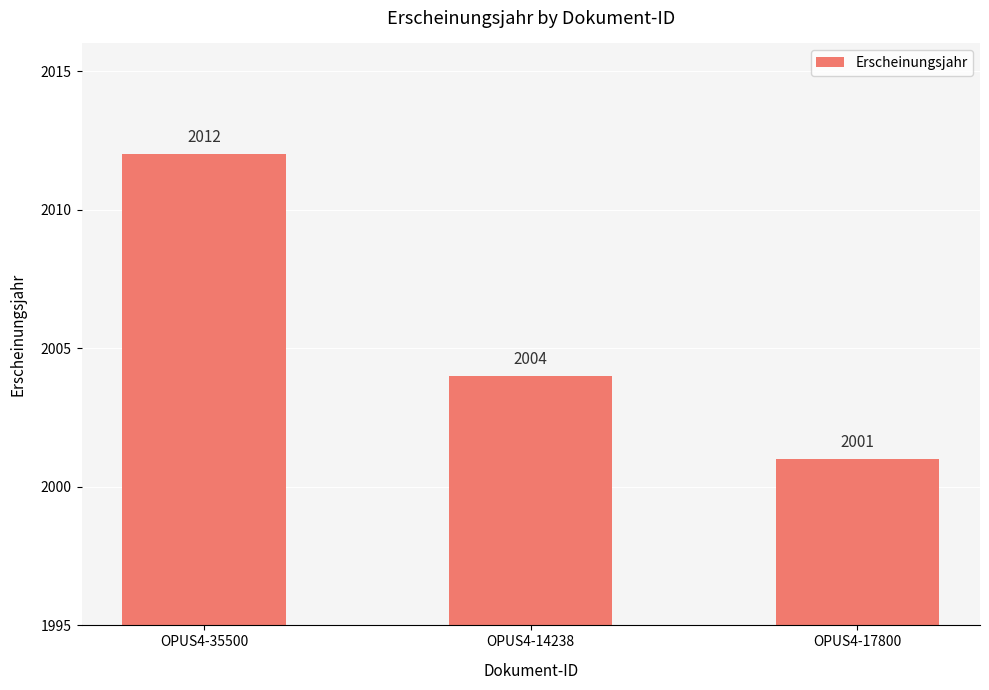

What is the label of the 3rd bar from the left?

OPUS4-17800